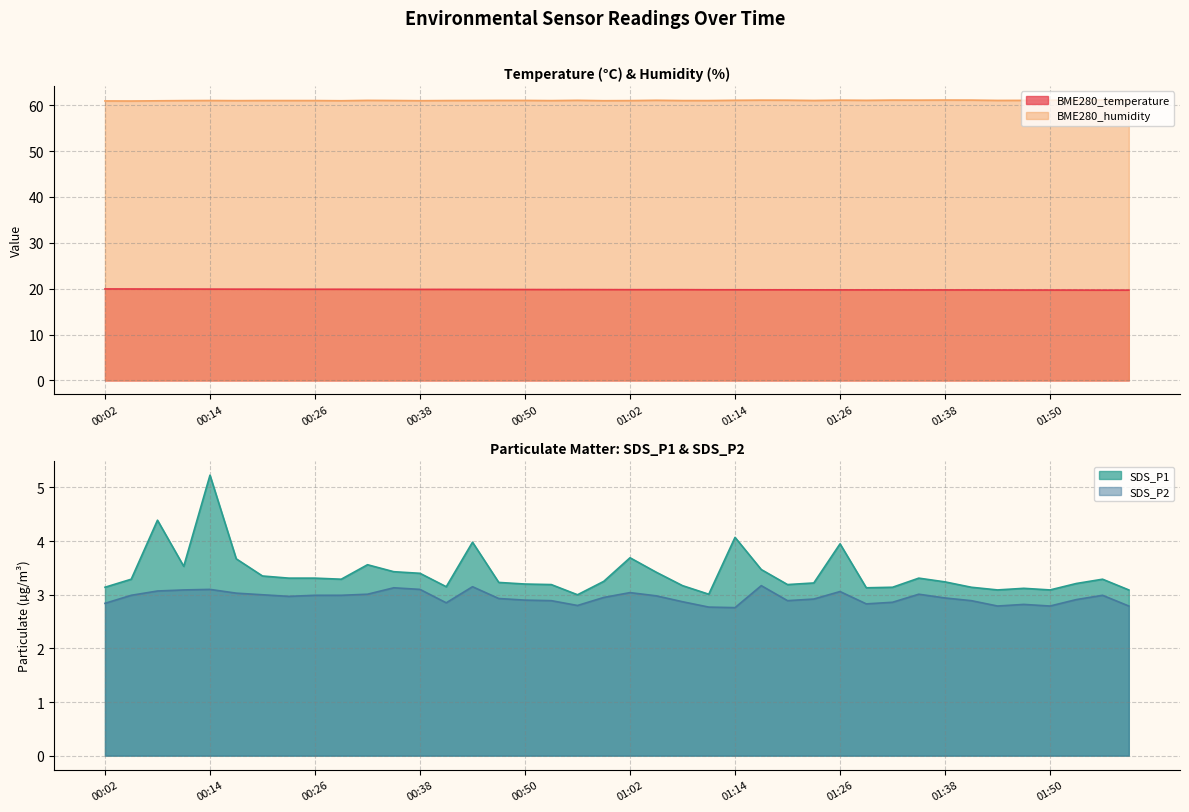

True or false: SDS_P1 and BME280_temperature cross at least once.

False